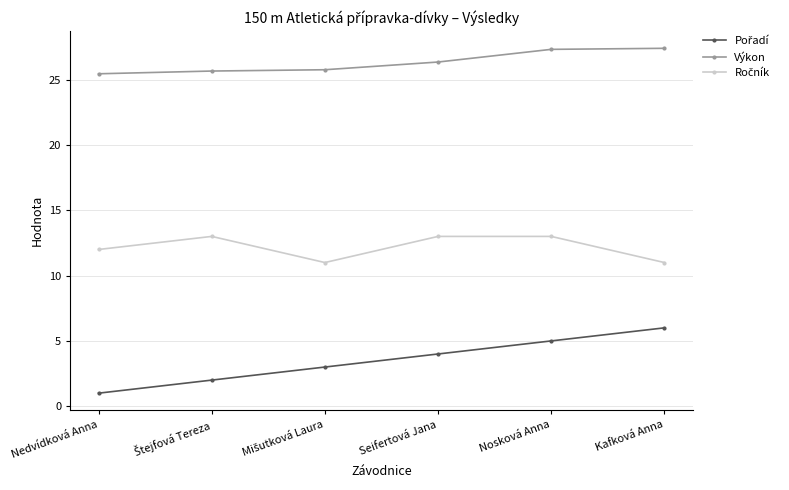

The Výkon series shows 9.4 at Nosková Anna. True or false?

False